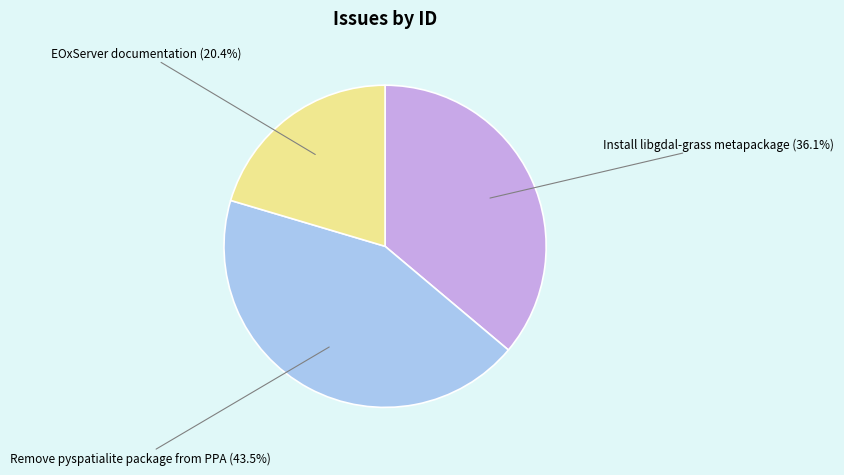

Count the number of slices in the pie.

3